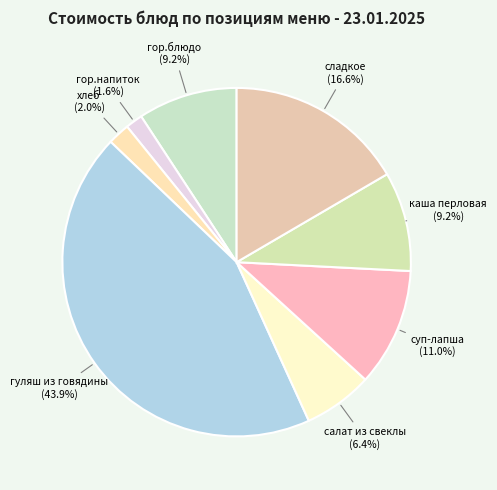

To the nearest percent, what percentage of the pie is хлеб?

2%